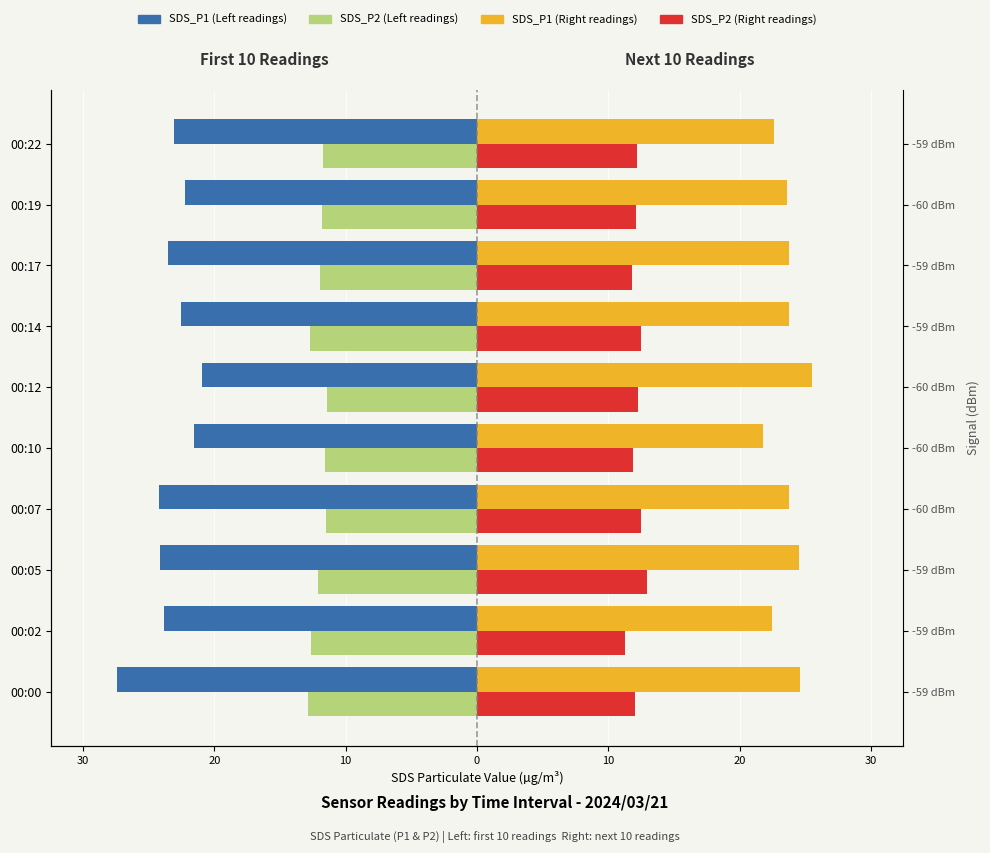

How many groups of bars are there?

10